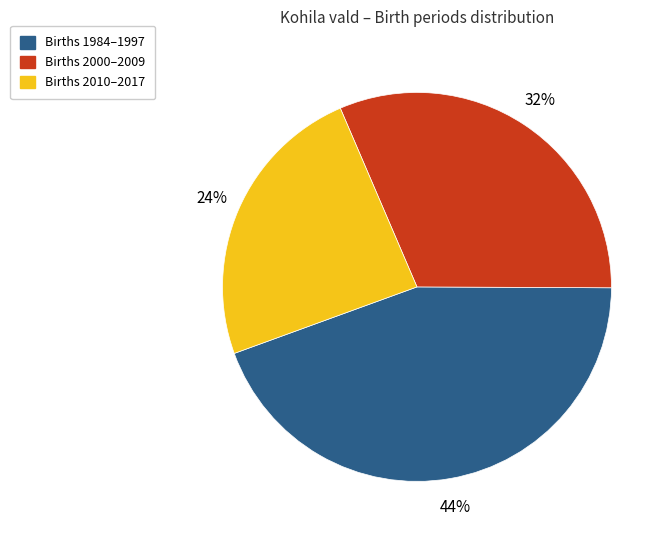

Does any single category account for the majority?

No